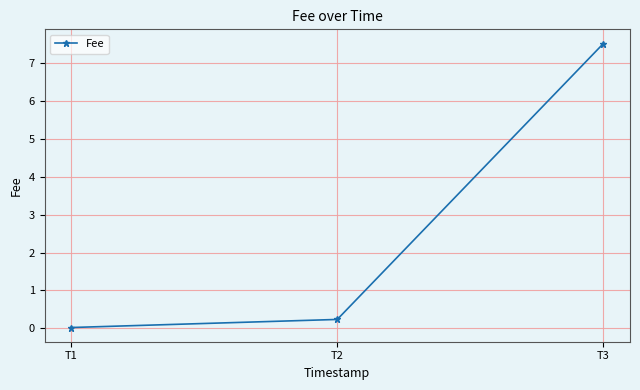

How many lines are shown in the chart?

1